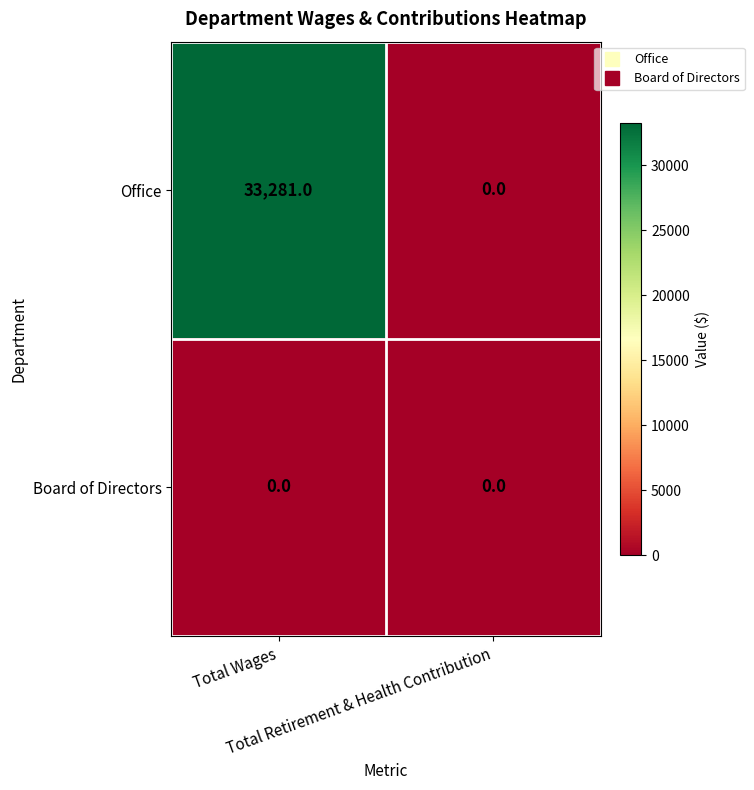

Which series has the widest spread of values?

Office